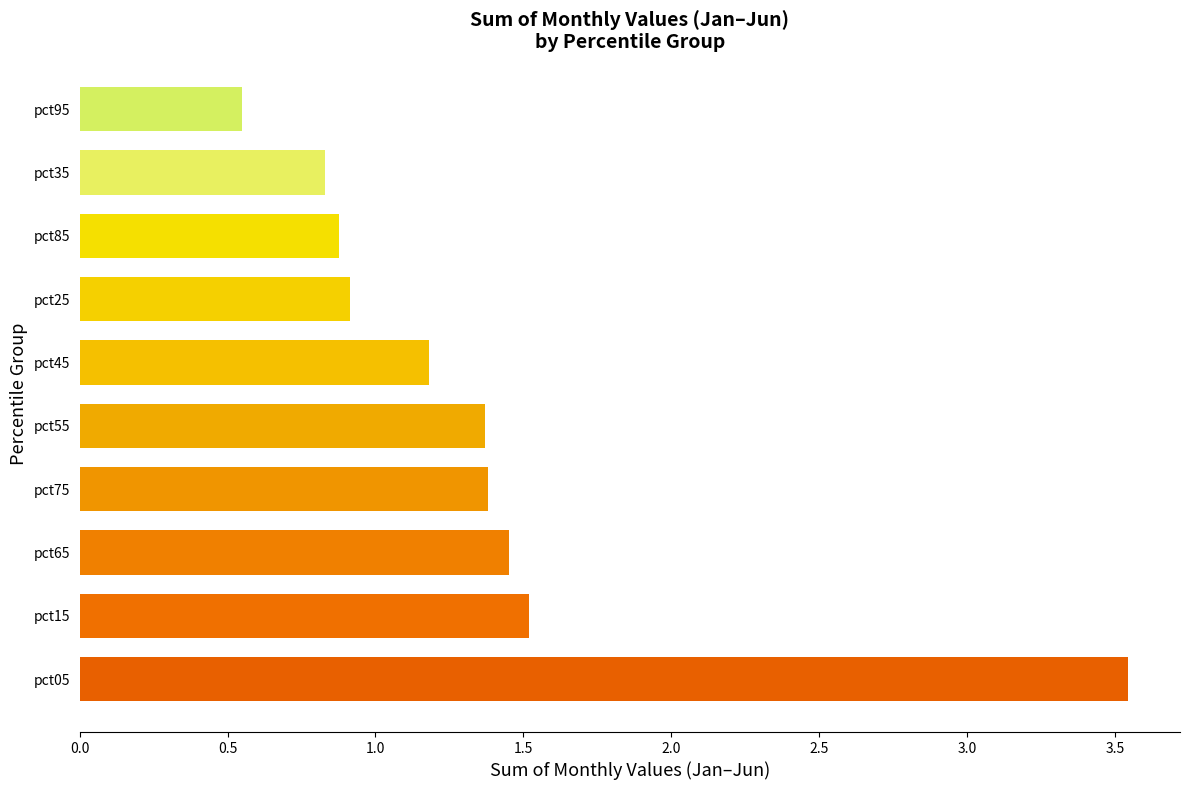

Which category has the highest value across all series?

pct05